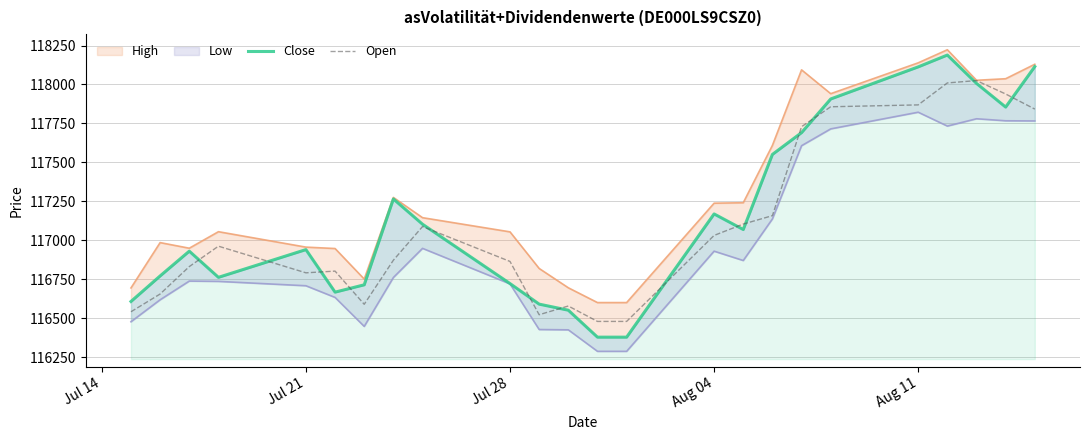

What is the minimum value for Open?

116479